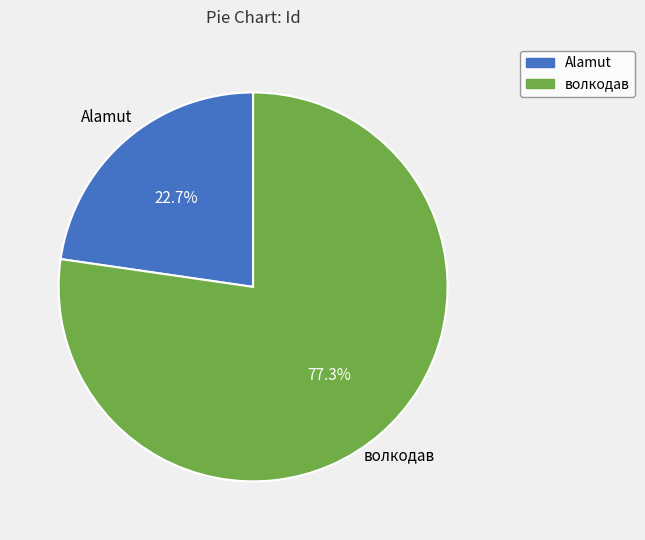

To the nearest percent, what percentage of the pie is Alamut?

23%